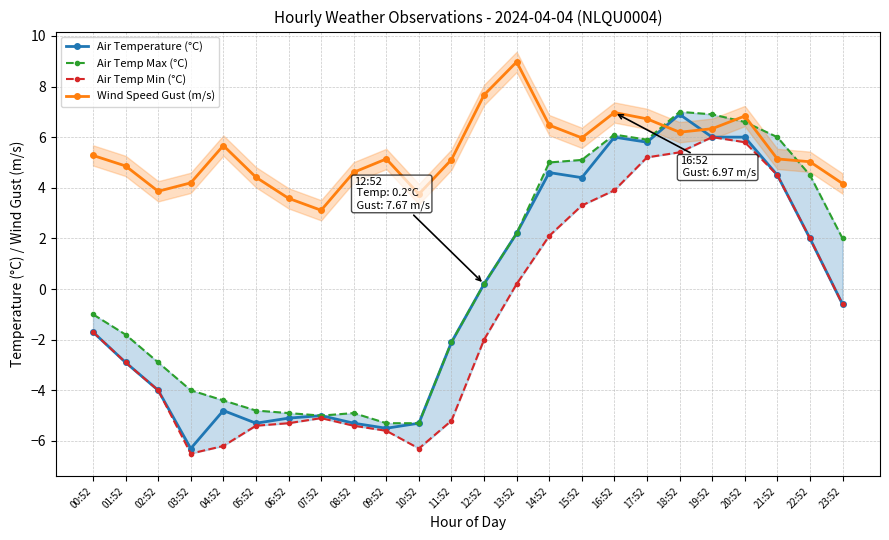

What position from the right is 23:52?

1